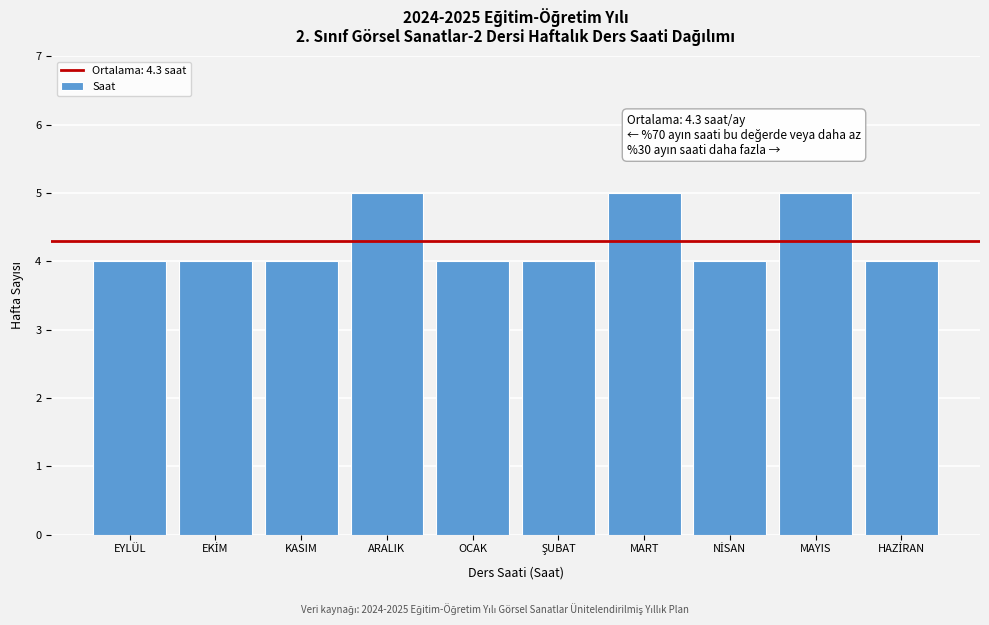

Reading left to right, list all the values displayed in this chart.

4	4	4	5	4	4	5	4	5	4